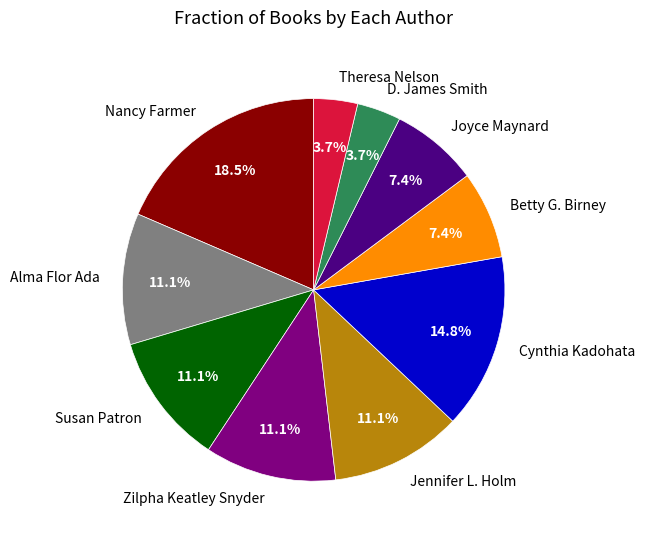

To the nearest percent, what is the combined percentage of Theresa Nelson and Zilpha Keatley Snyder?

15%